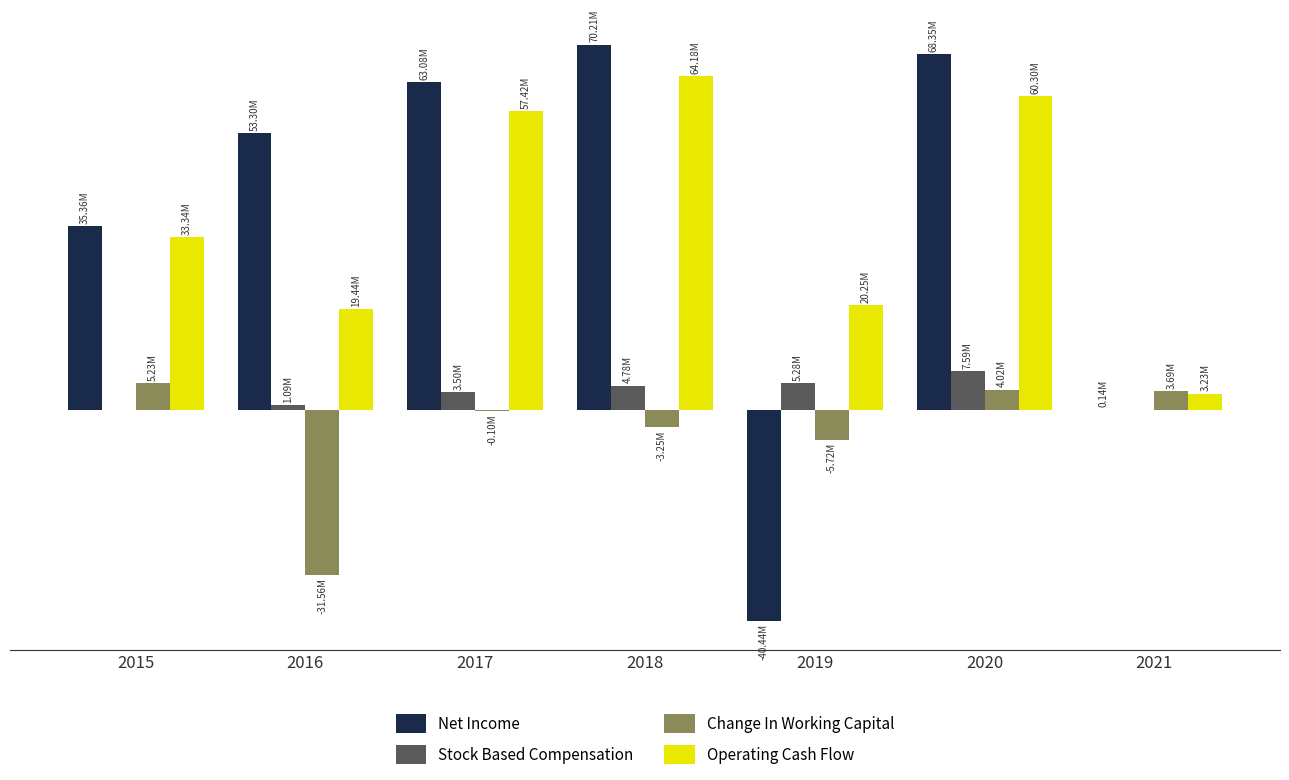

Which series changed the most between 2015 and 2020?

Net Income